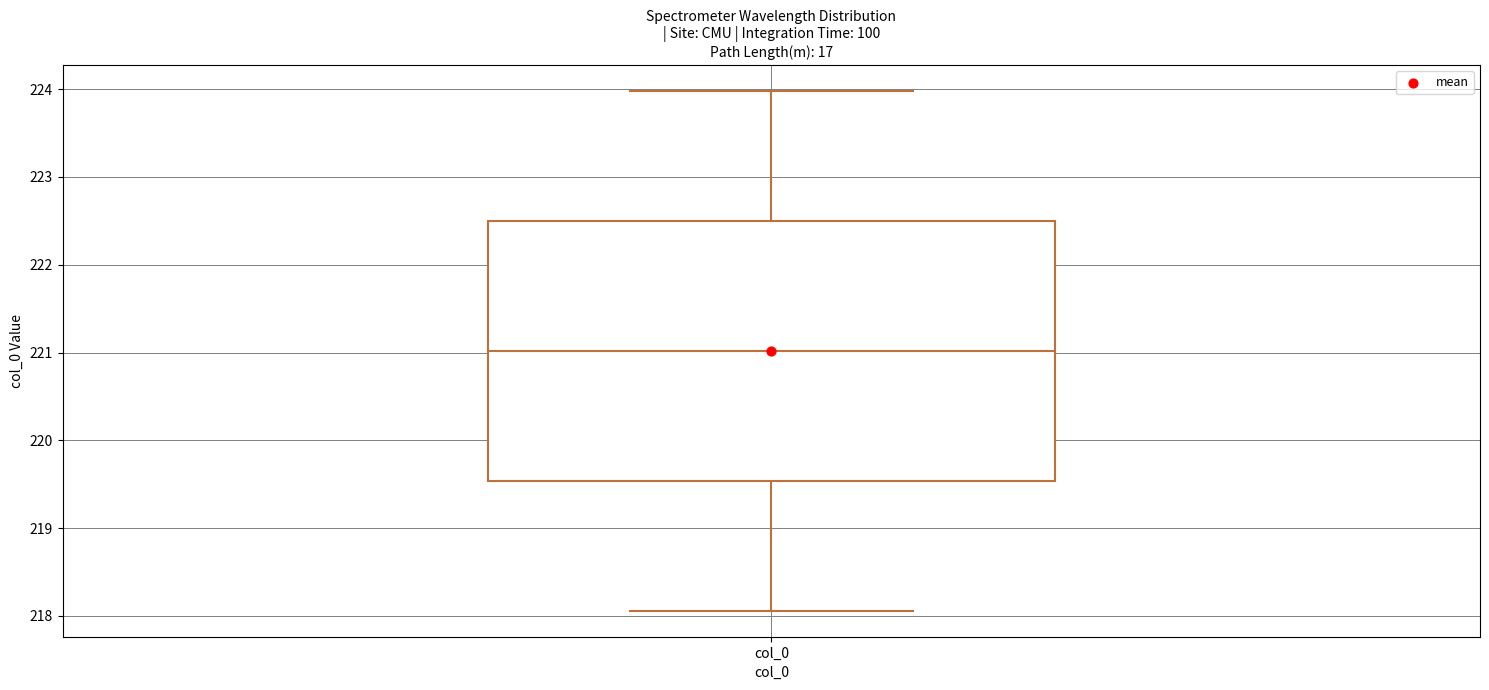

Transcribe this box plot: give where the median line is, the range the box spans, and where the two whiskers end, as read against the y-axis. The values are not printed on the chart, so give them approximately, as read against the axis.

median 221.0, box 219.5 to 222.5, whiskers 218.1 to 224.0